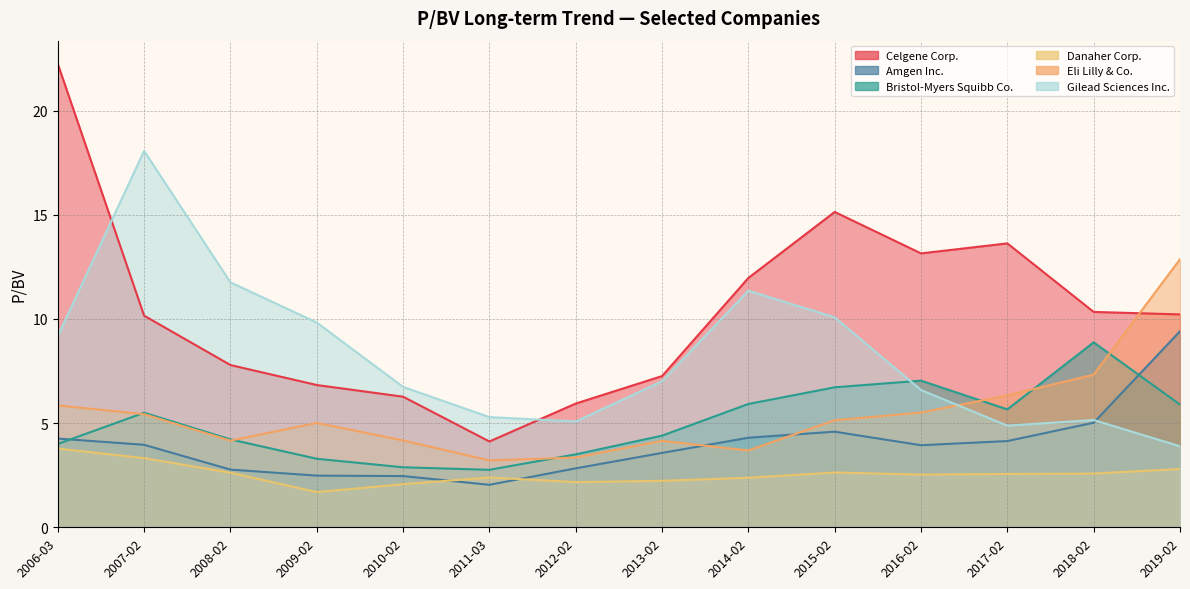

Between which two adjacent categories do Eli Lilly & Co. and Amgen Inc. first intersect?

2013-02 and 2014-02